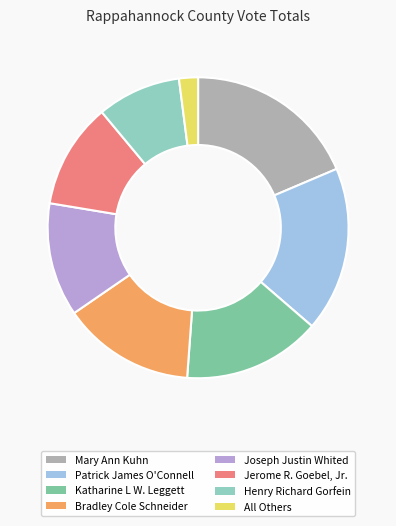

How many segments does this pie chart have?

8